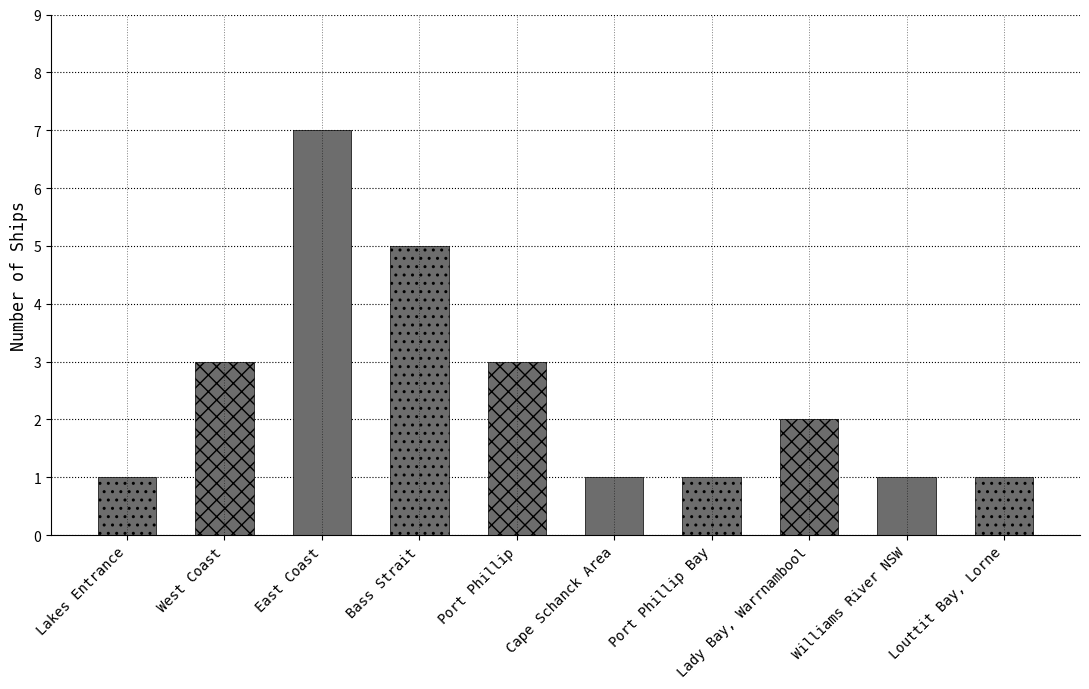

At which label does the data first exceed 2?

West Coast